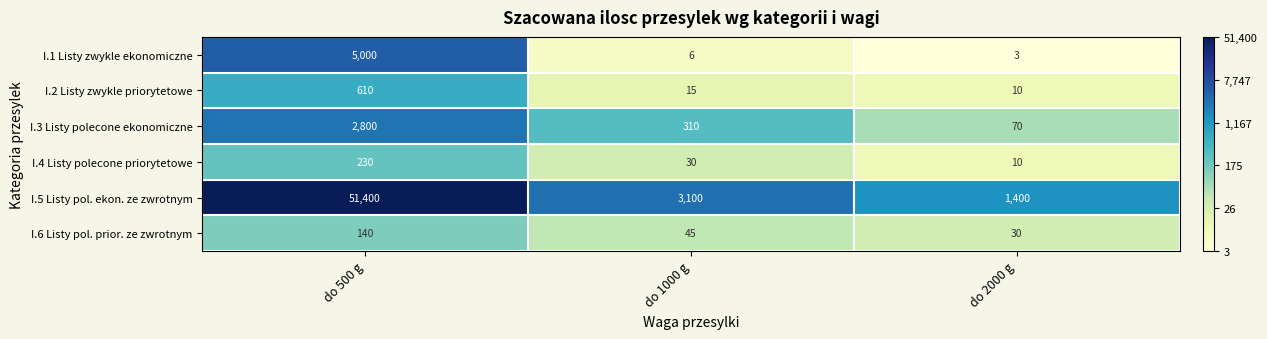

At which category does the chart reach its peak across all series?

do 500 g